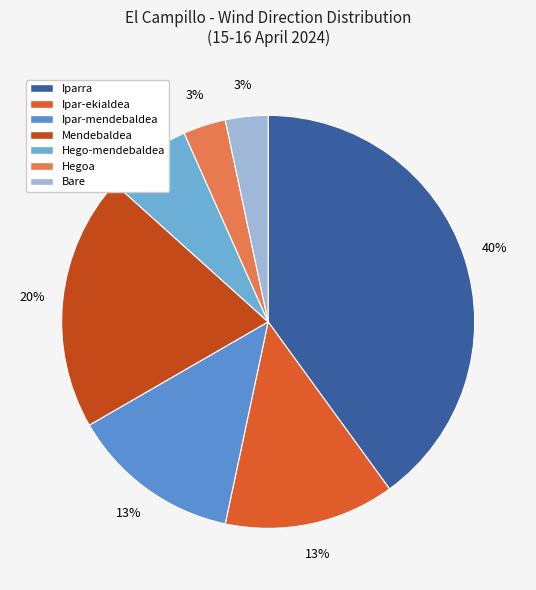

Which category has the biggest portion of the pie?

Iparra